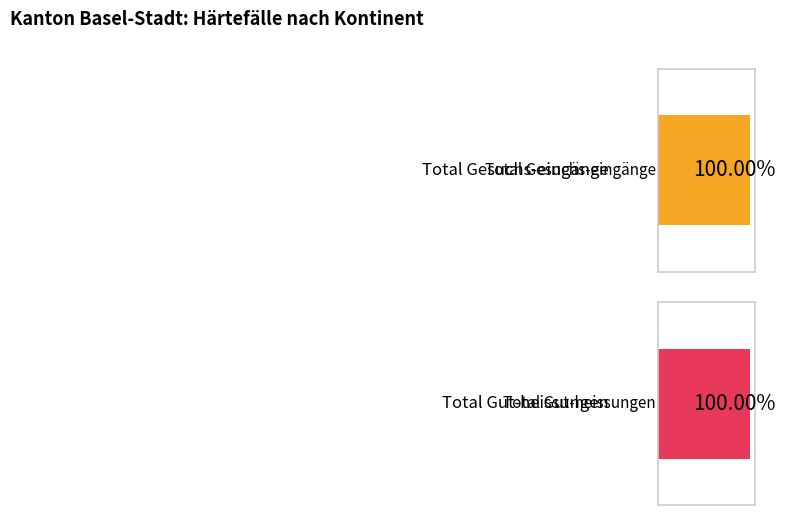

Does the chart contain any negative values?

No